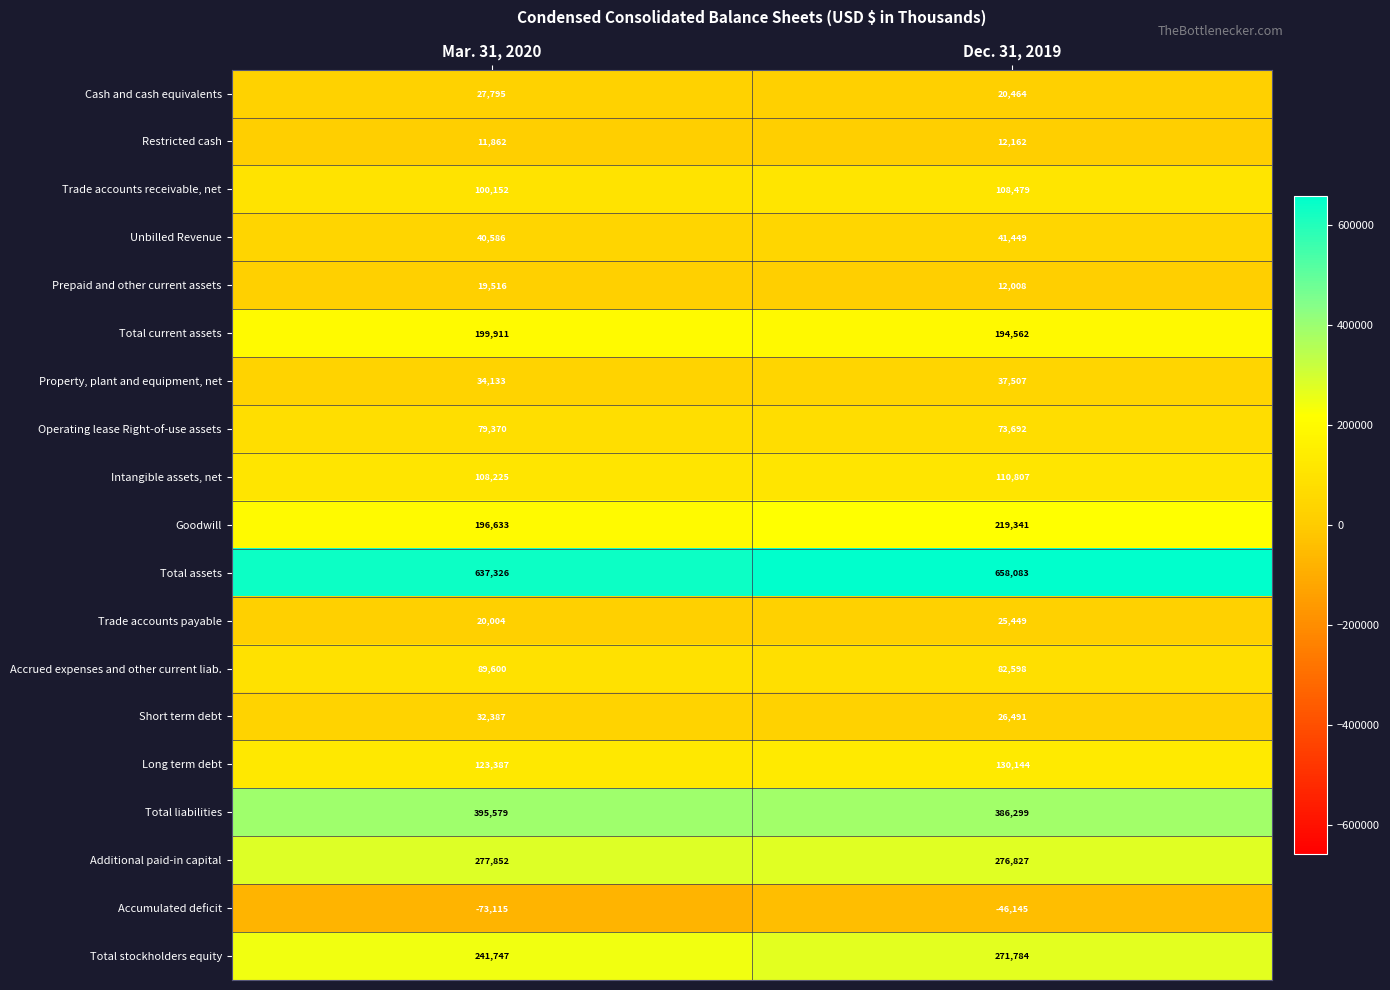

What is the average value of the Restricted cash series?

12012